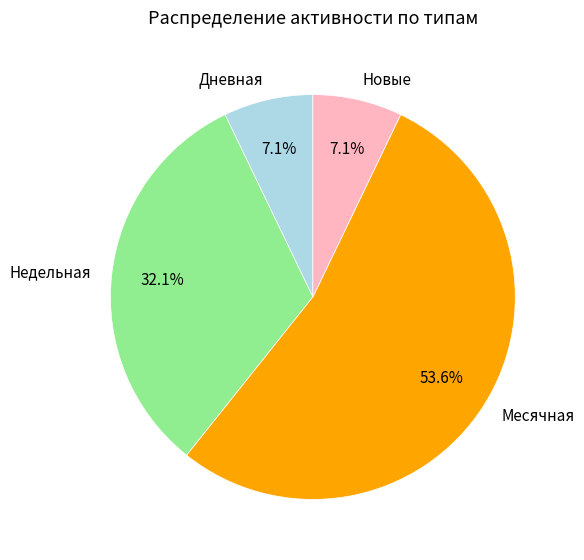

Which category has the biggest portion of the pie?

Месячная